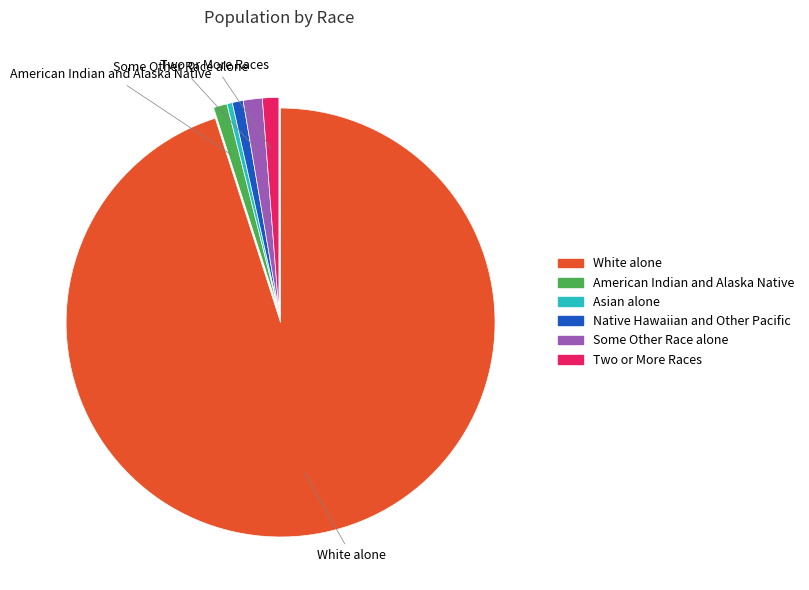

How many segments does this pie chart have?

6